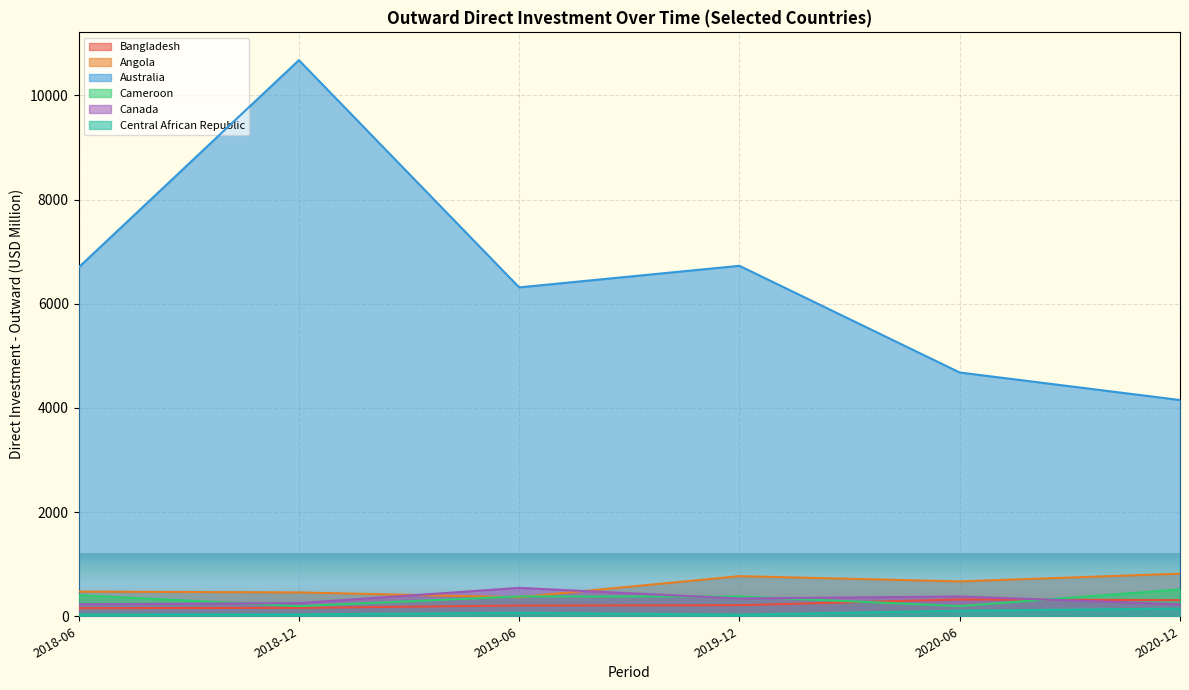

What is the average value of the 2019-06-01 series?

1313.2